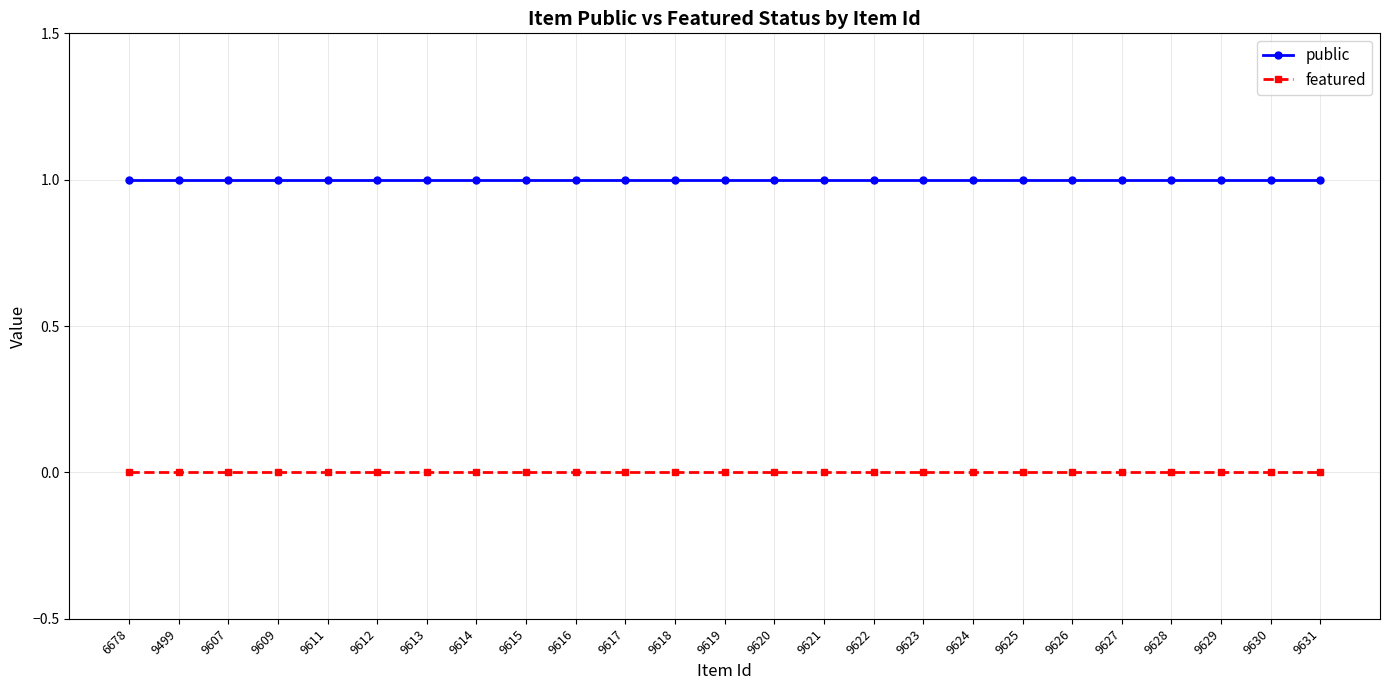

Is it true that public equals 1 at 9618?

True